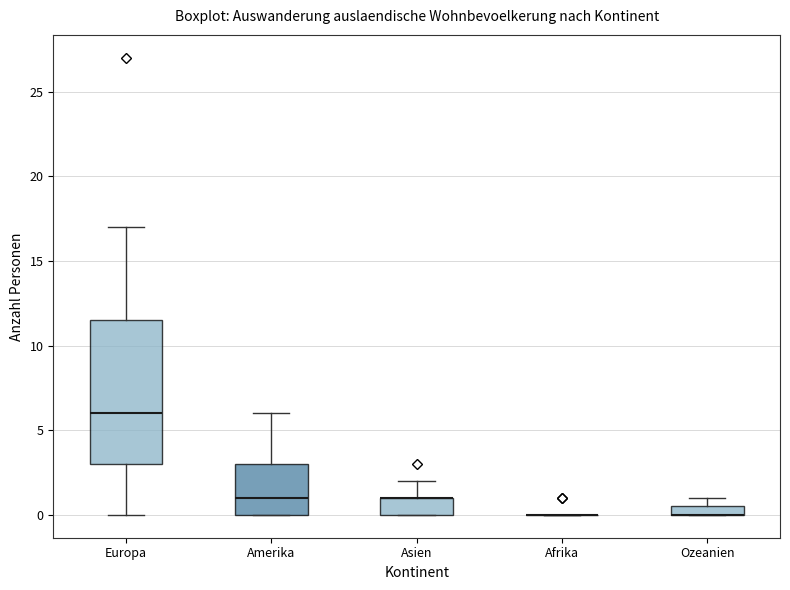

Where is the lower edge of the box for Ozeanien on the y-axis? The values are not printed on the chart, so give them approximately, as read against the axis.

0.0